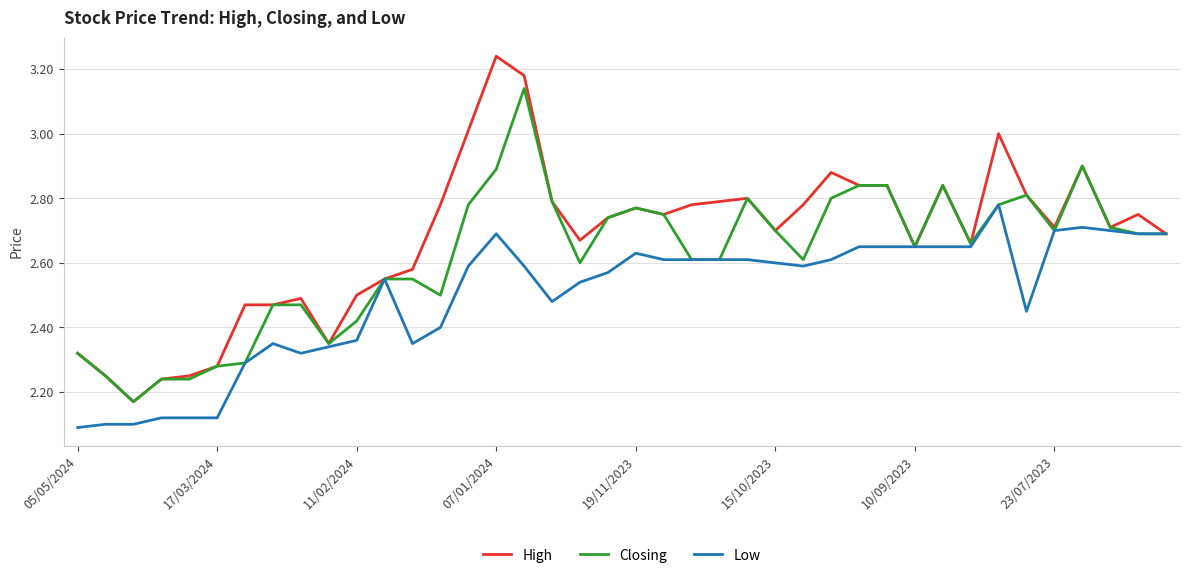

Which series has the widest spread of values?

High